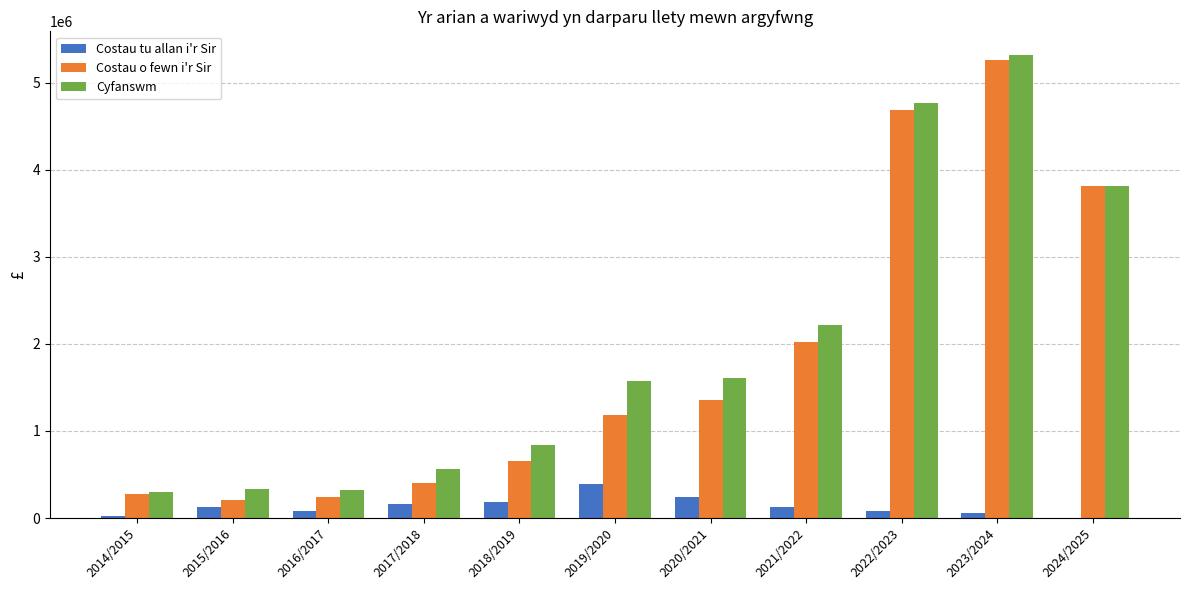

What is the total value across all series at 2020/2021?

3208646.0